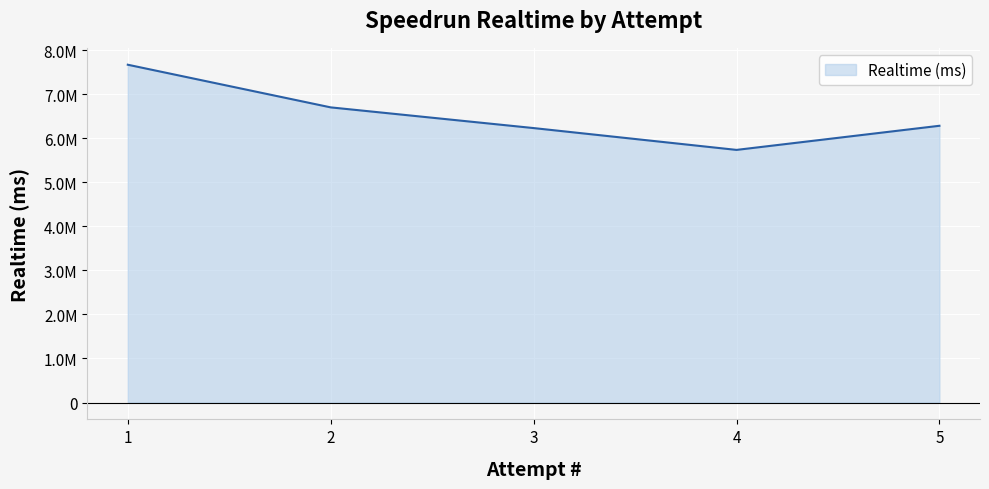

Is this an area chart (filled region under the line)?

Yes